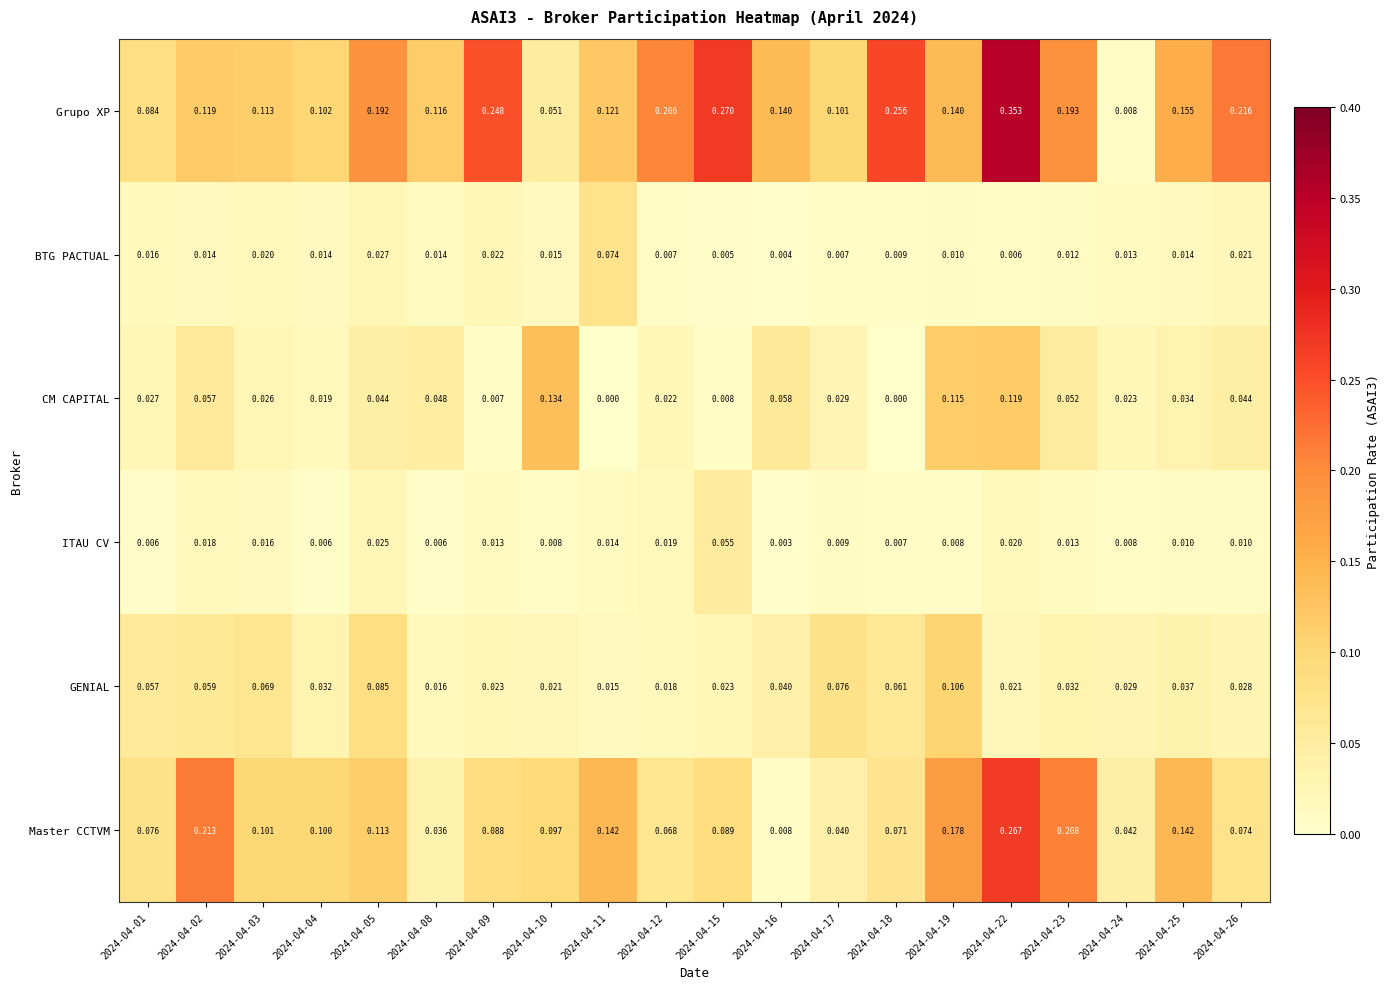

Which series has the widest spread of values?

Grupo XP